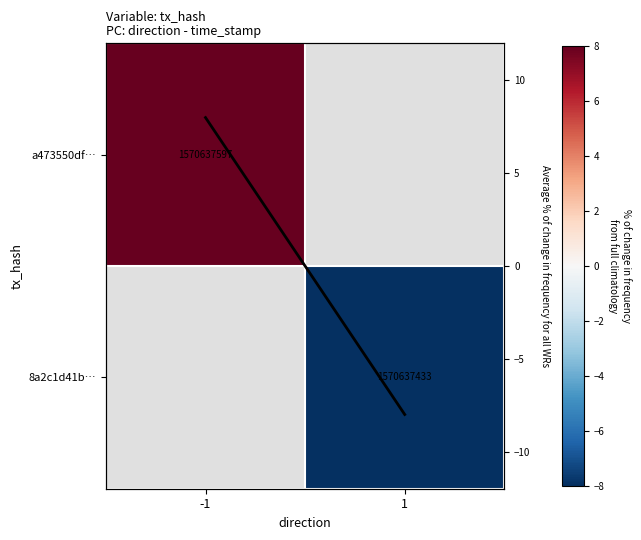

Reading left to right, extract all data points from this chart.

8	-8